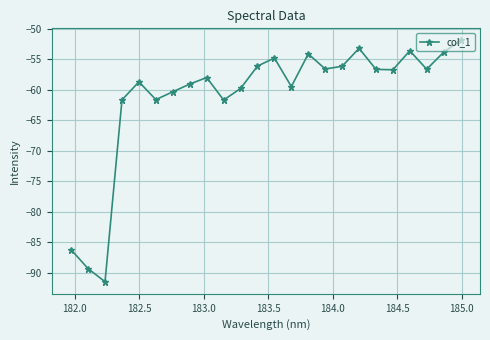

What is the greatest value displayed?

-51.9